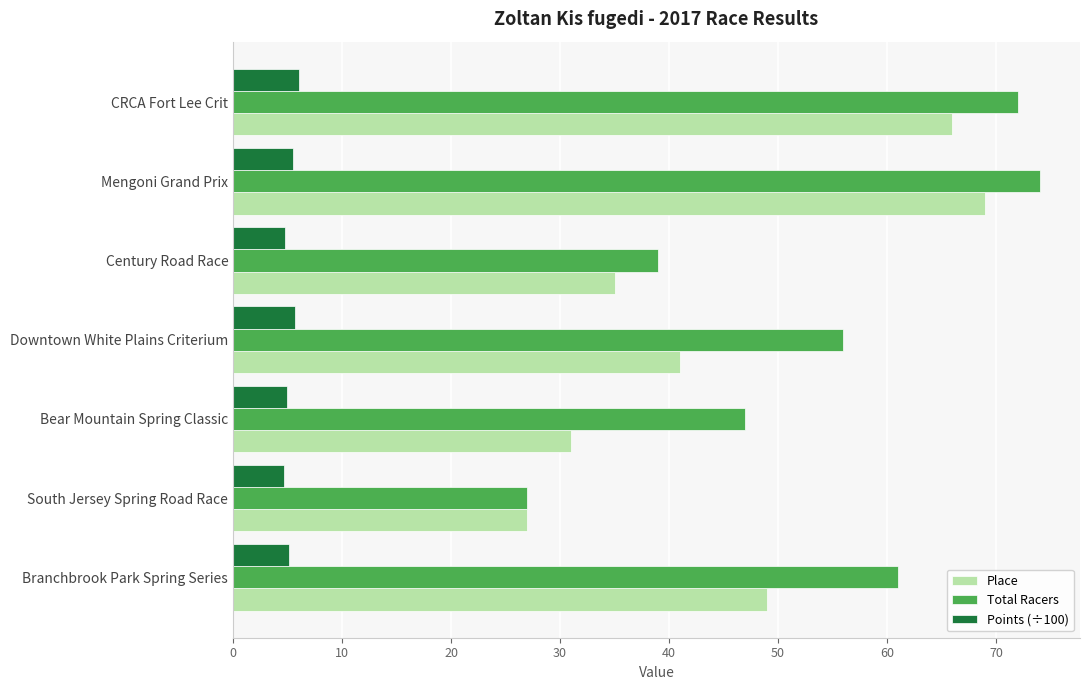

Is it true that Place equals 93.5 at Mengoni Grand Prix?

False